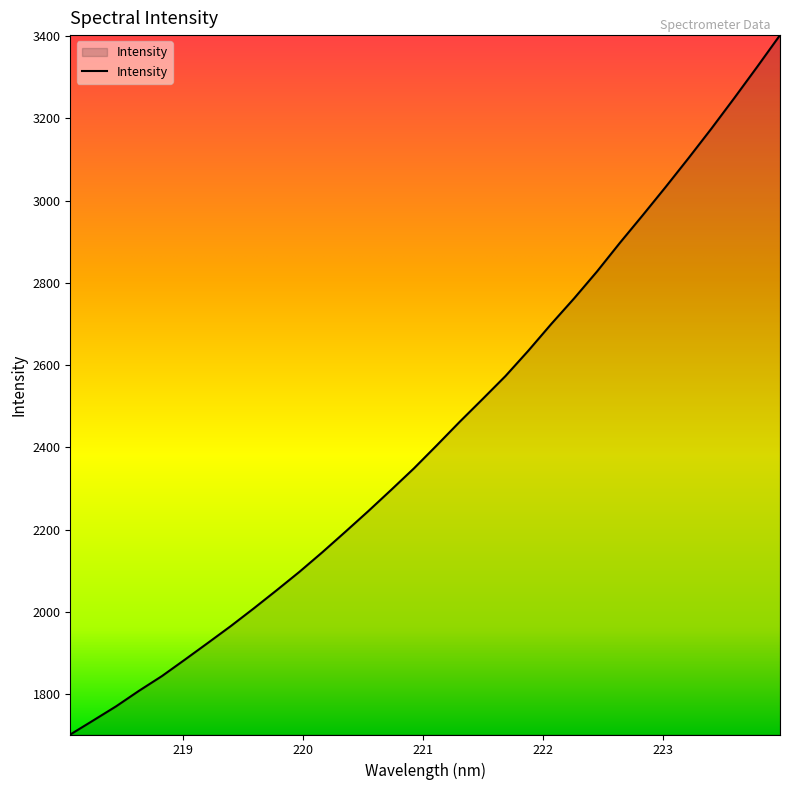

What is the smallest value displayed?

1701.6